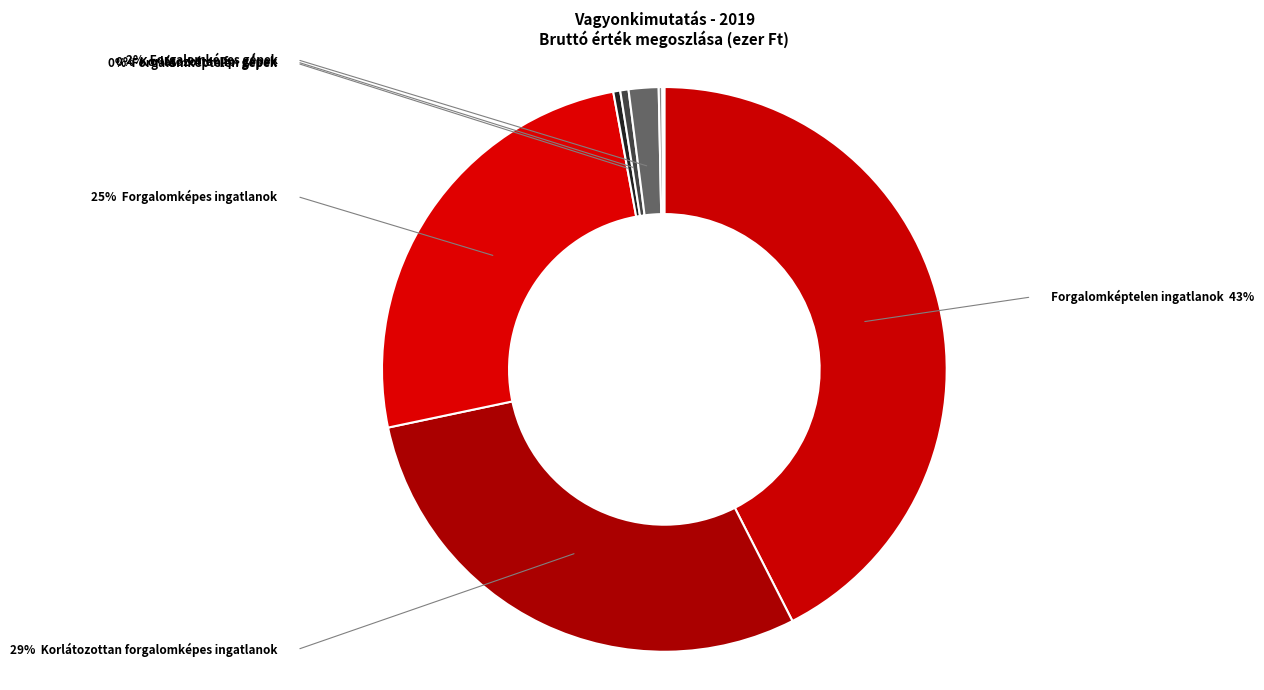

How many slices are in this pie chart?

8